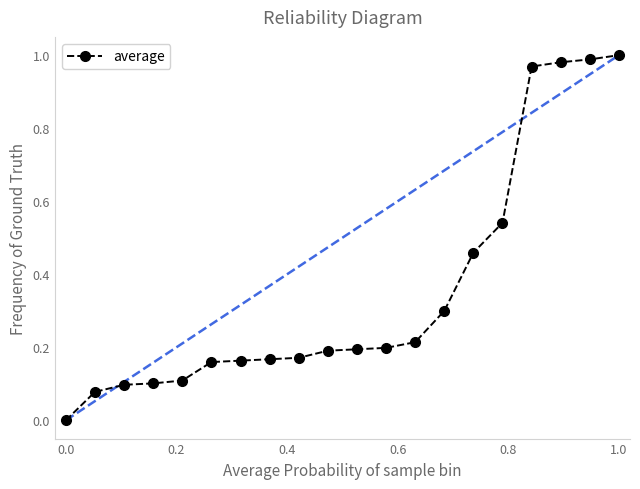

What is the difference between the maximum and second lowest values?

0.9